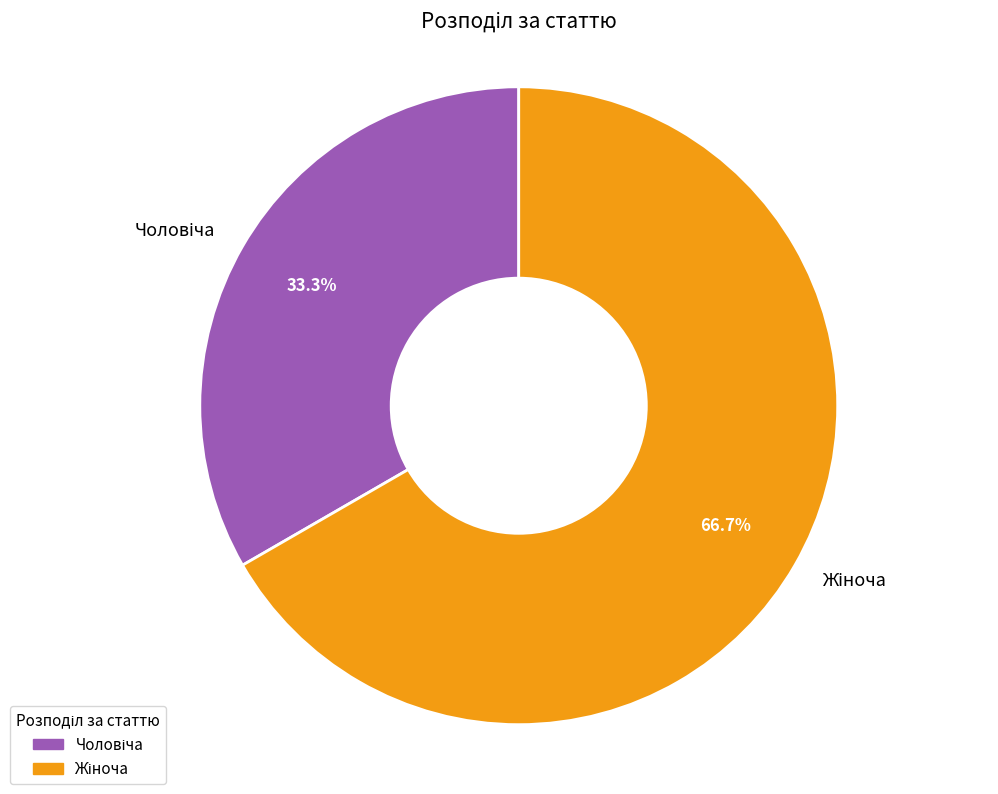

Is there any slice that represents more than half of the pie?

Yes